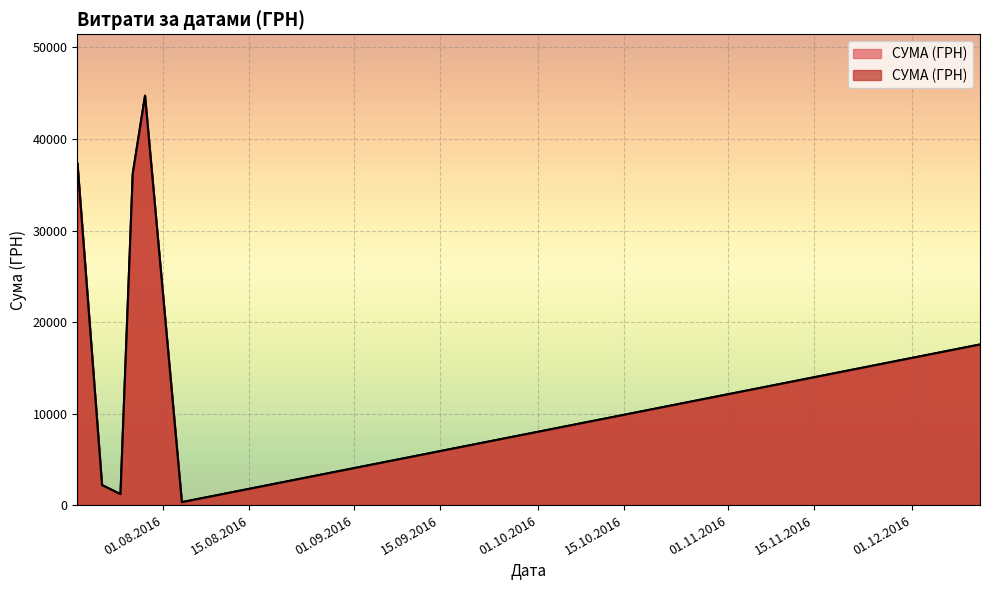

What is the difference between the maximum and minimum values?

44647.5